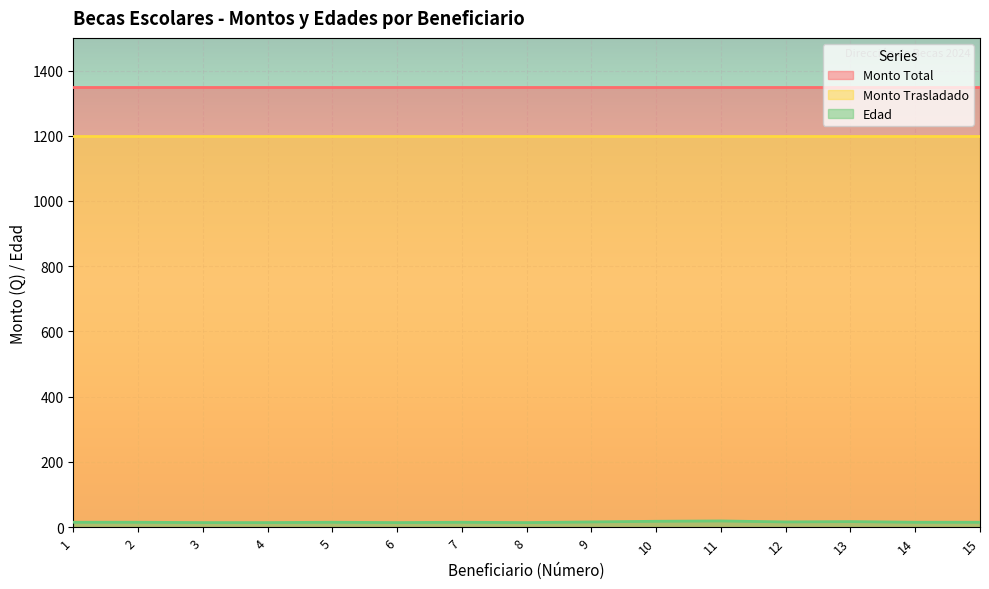

True or false: Monto Trasladado has a value of 1200 at 7.

True